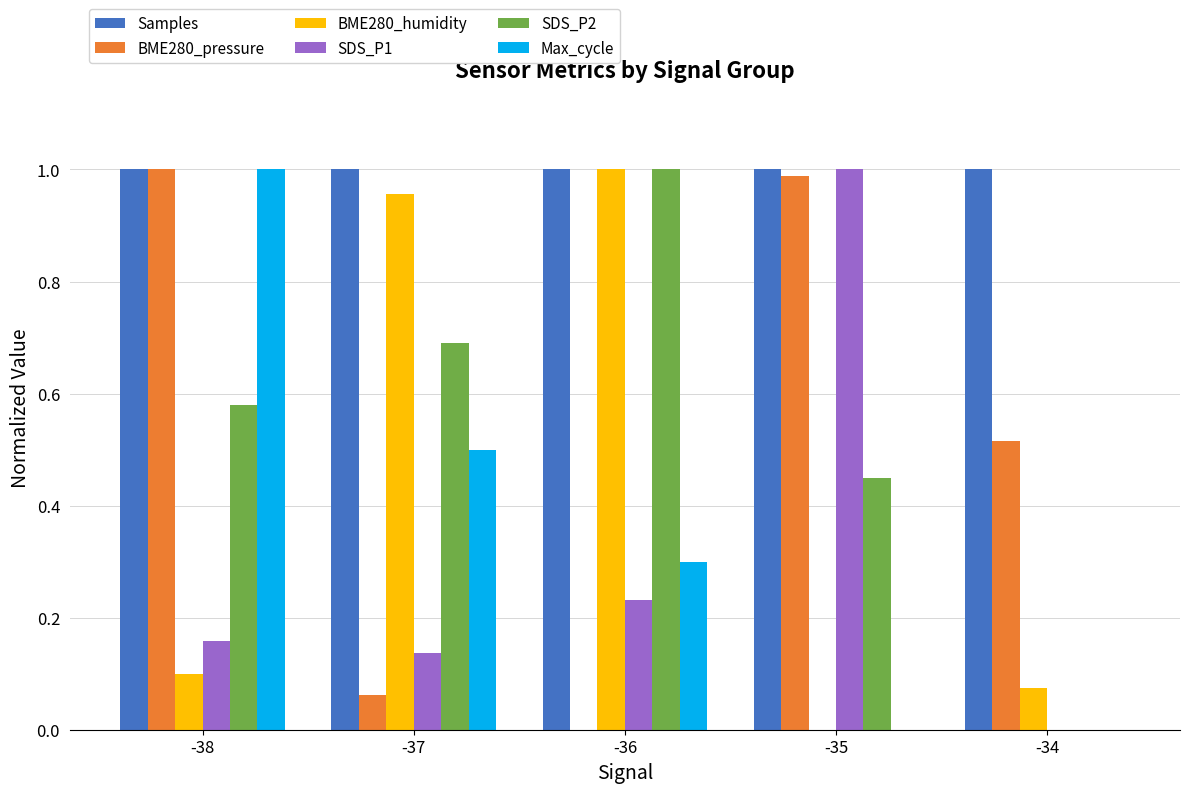

Which category has the highest value in the SDS_P1 series?

-35